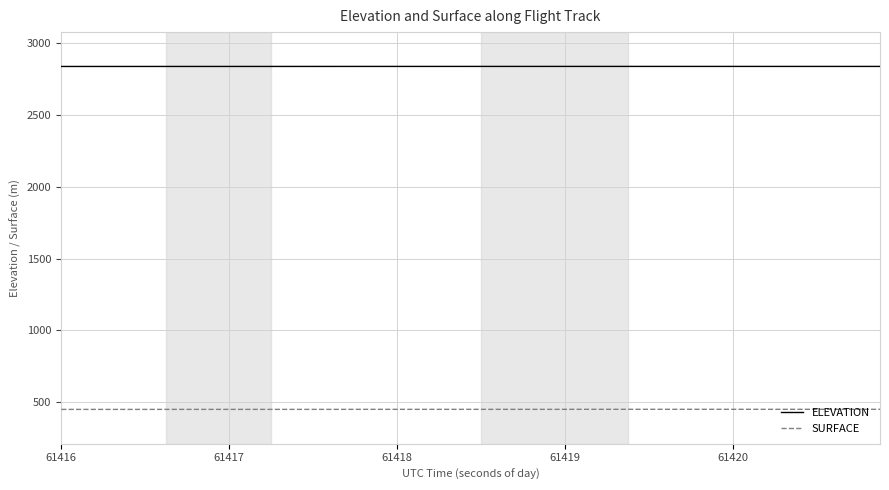

How many categories are shown in the chart?

40